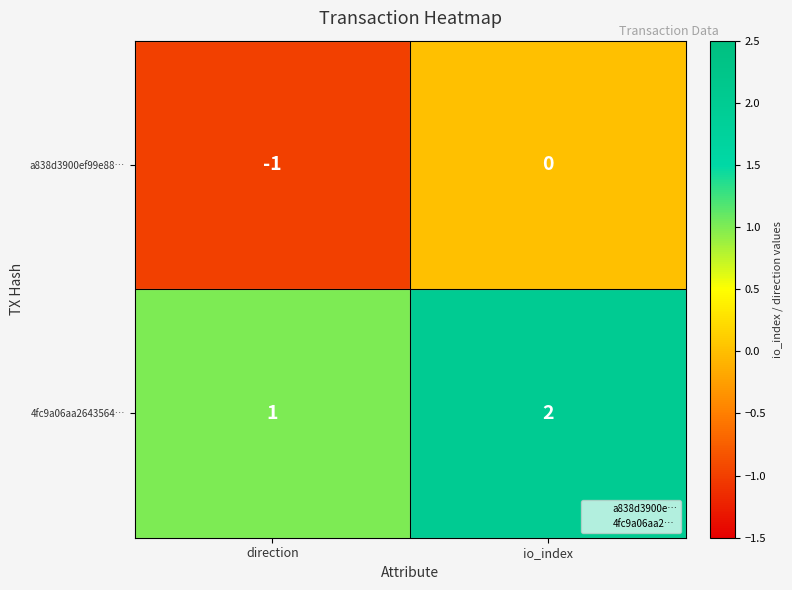

Is it true that a838d3900ef99e88… equals -1 at direction?

True